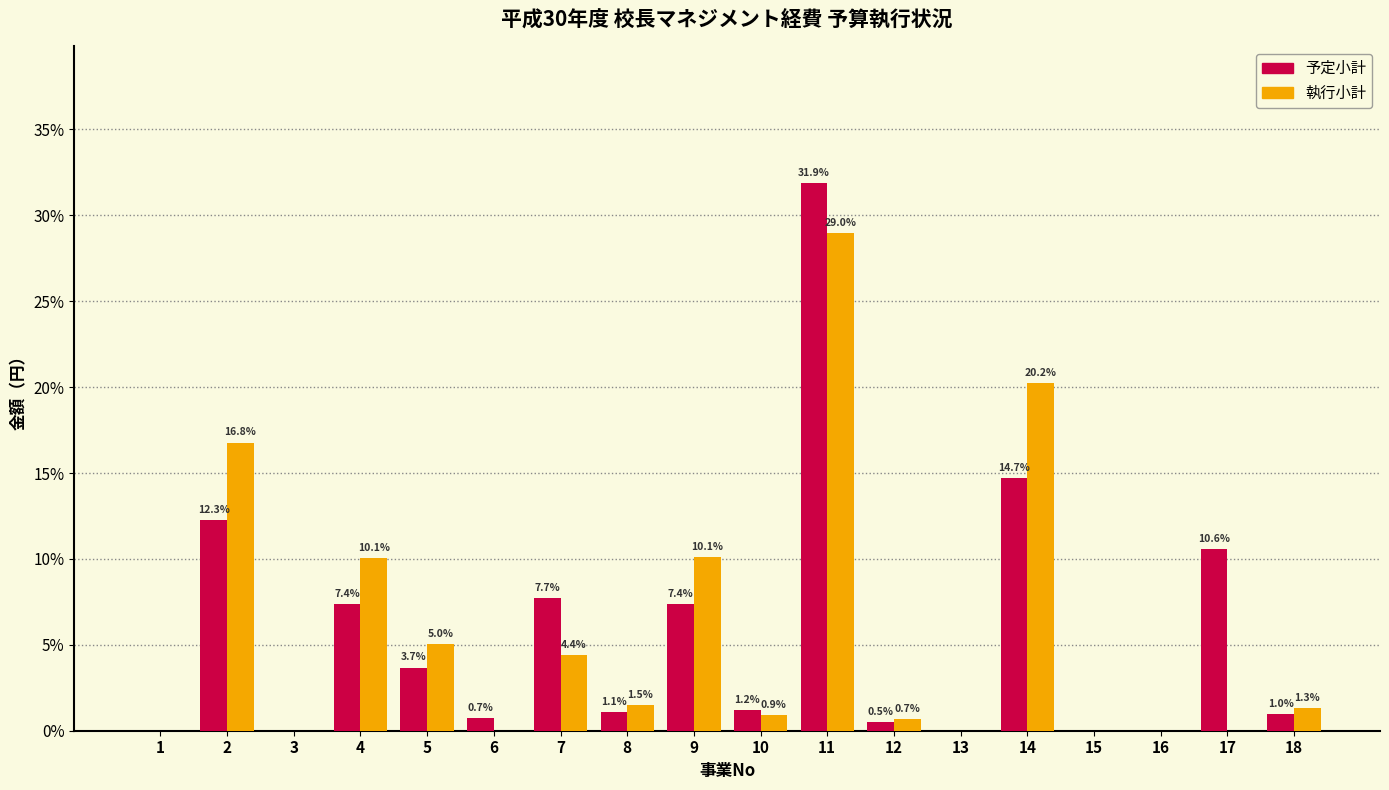

Reading left to right, what are all the values shown in this chart?

予定小計: 1=0.0	2=12.3	3=0.0	4=7.4	5=3.7	6=0.7	7=7.7	8=1.1	9=7.4	10=1.2	11=31.9	12=0.5	13=0.0	14=14.7	15=0.0	16=0.0	17=10.6	18=1.0
執行小計: 1=0.0	2=16.8	3=0.0	4=10.1	5=5.0	6=0.0	7=4.4	8=1.5	9=10.1	10=0.9	11=29.0	12=0.7	13=0.0	14=20.2	15=0.0	16=0.0	17=0.0	18=1.3